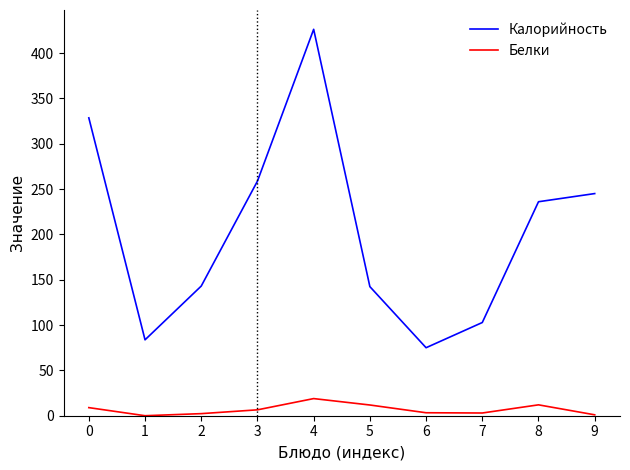

True or false: Белки and Калорийность intersect in this chart.

False